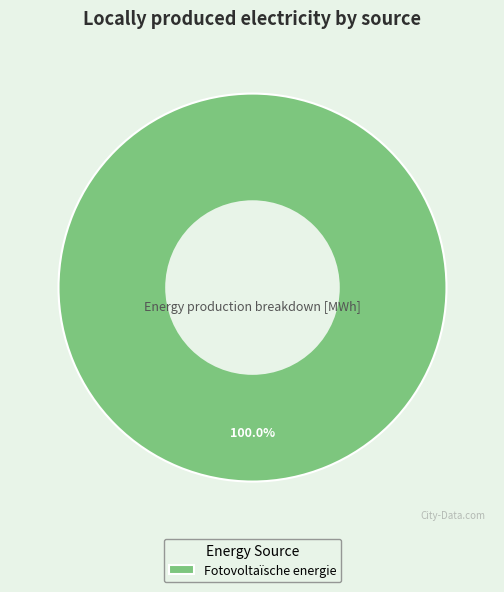

Rank the categories by value from lowest to highest.

Fotovoltaïsche energie